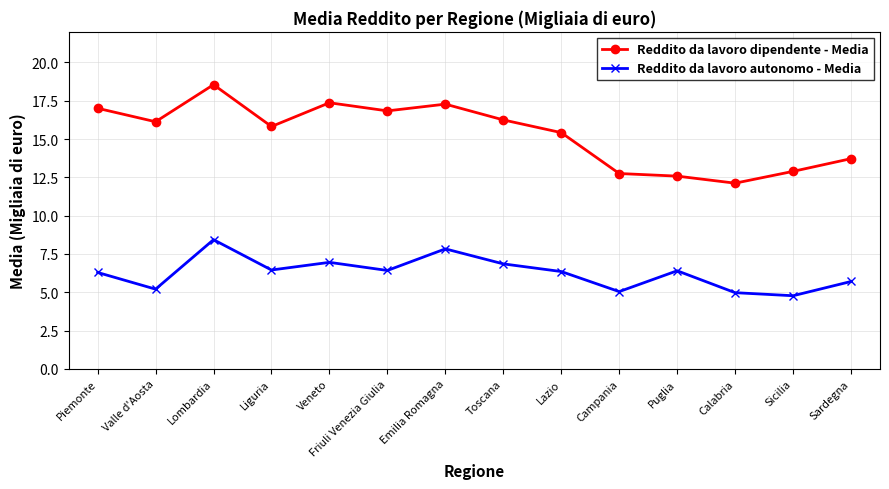

How many values in the Reddito da lavoro autonomo - Media series are below 6?

5